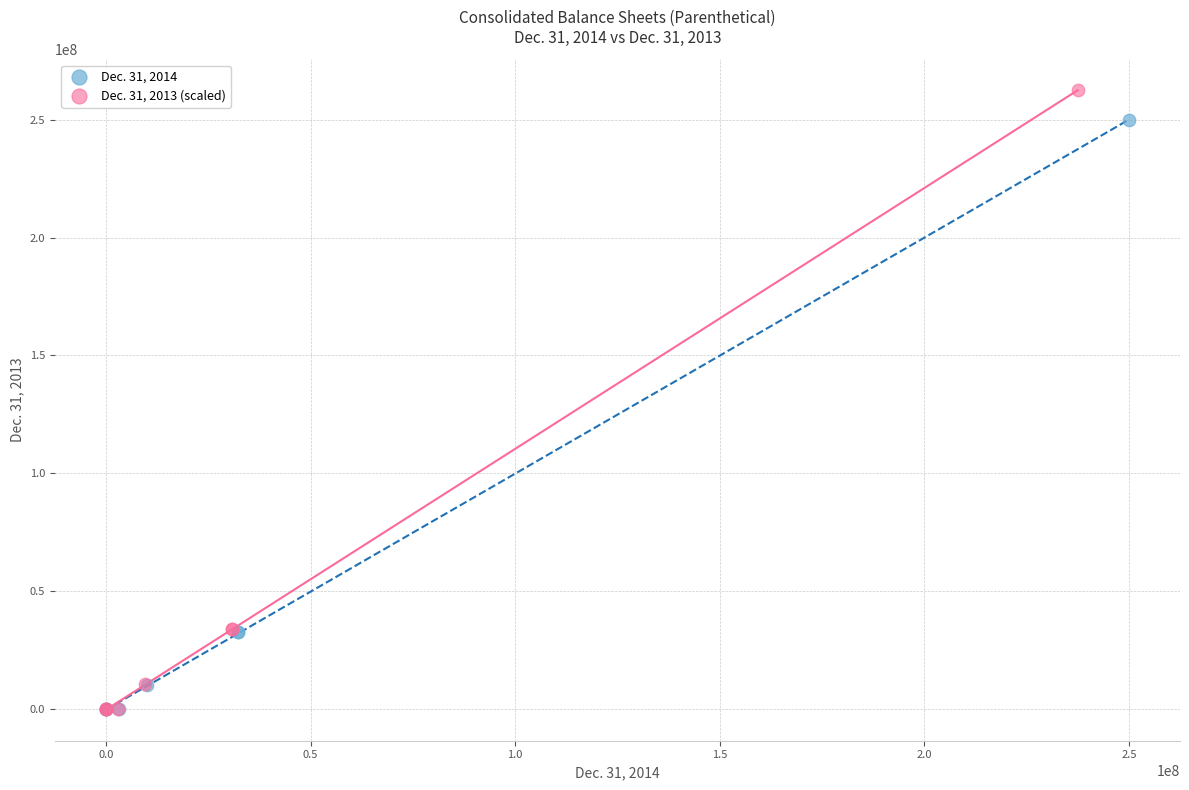

Which series contains the highest Y value?

Dec. 31, 2013 (scaled)